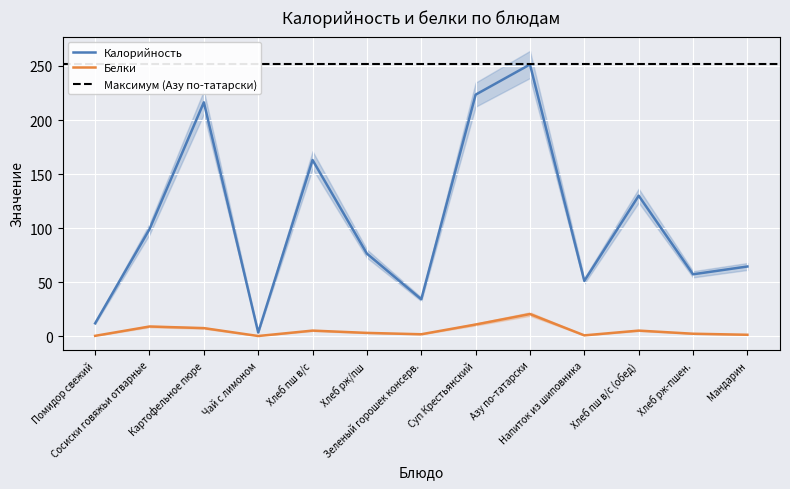

Is it true that Белки equals 1.0 at Напиток из шиповника?

False